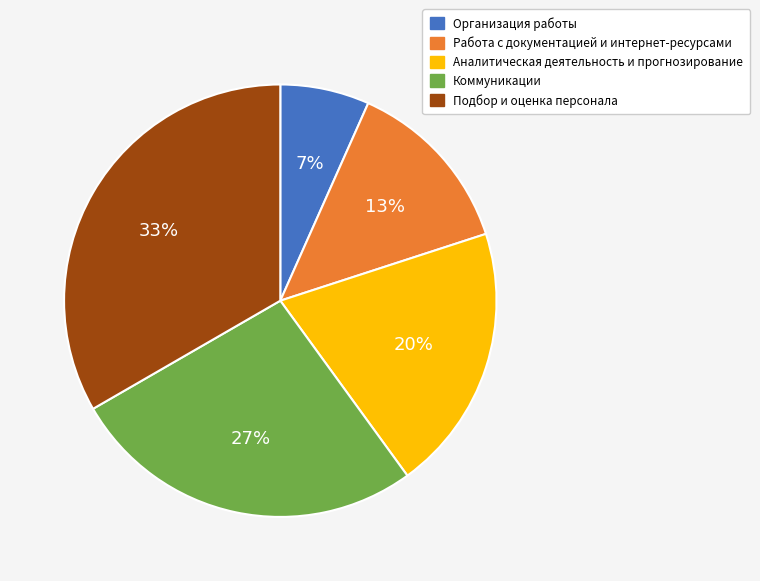

Approximately how many times larger is the value at Организация работы compared to Аналитическая деятельность и прогнозирование?

0.3